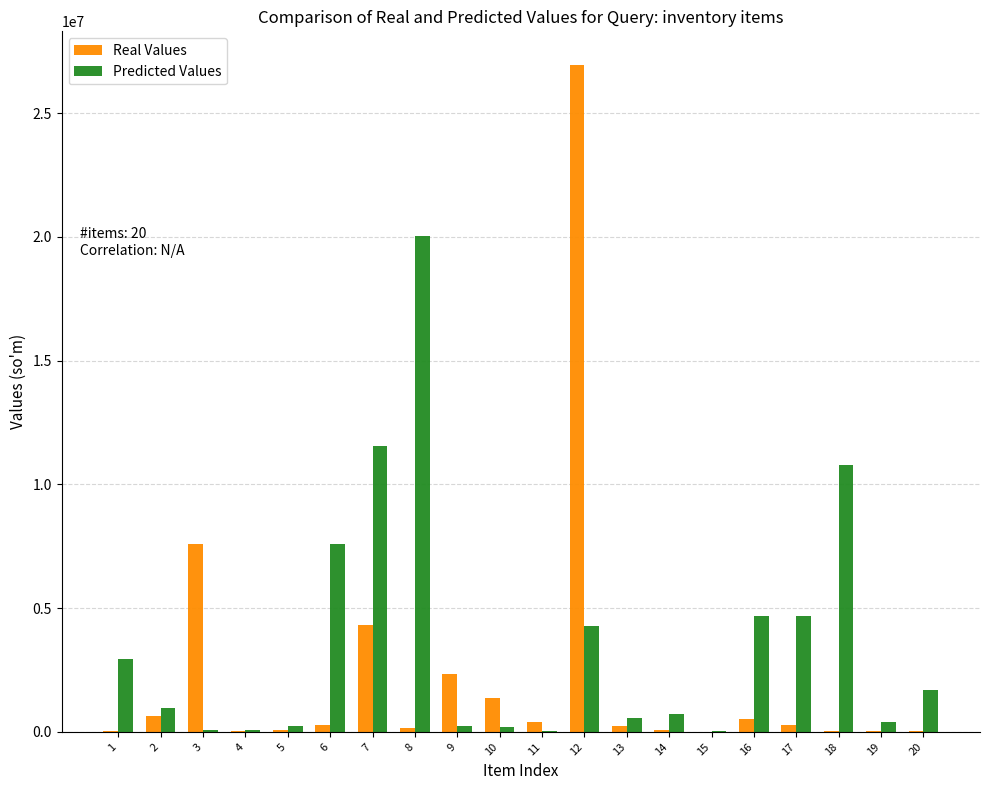

Are the bars horizontal?

No